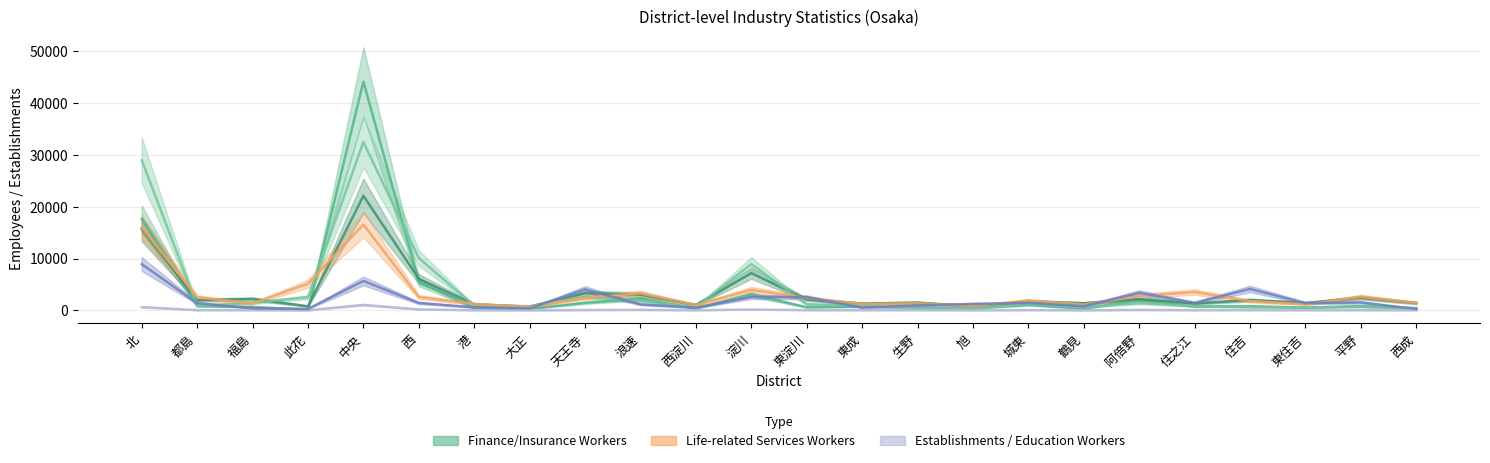

Which category has the lowest value in the O教育従業者数 series?

西成